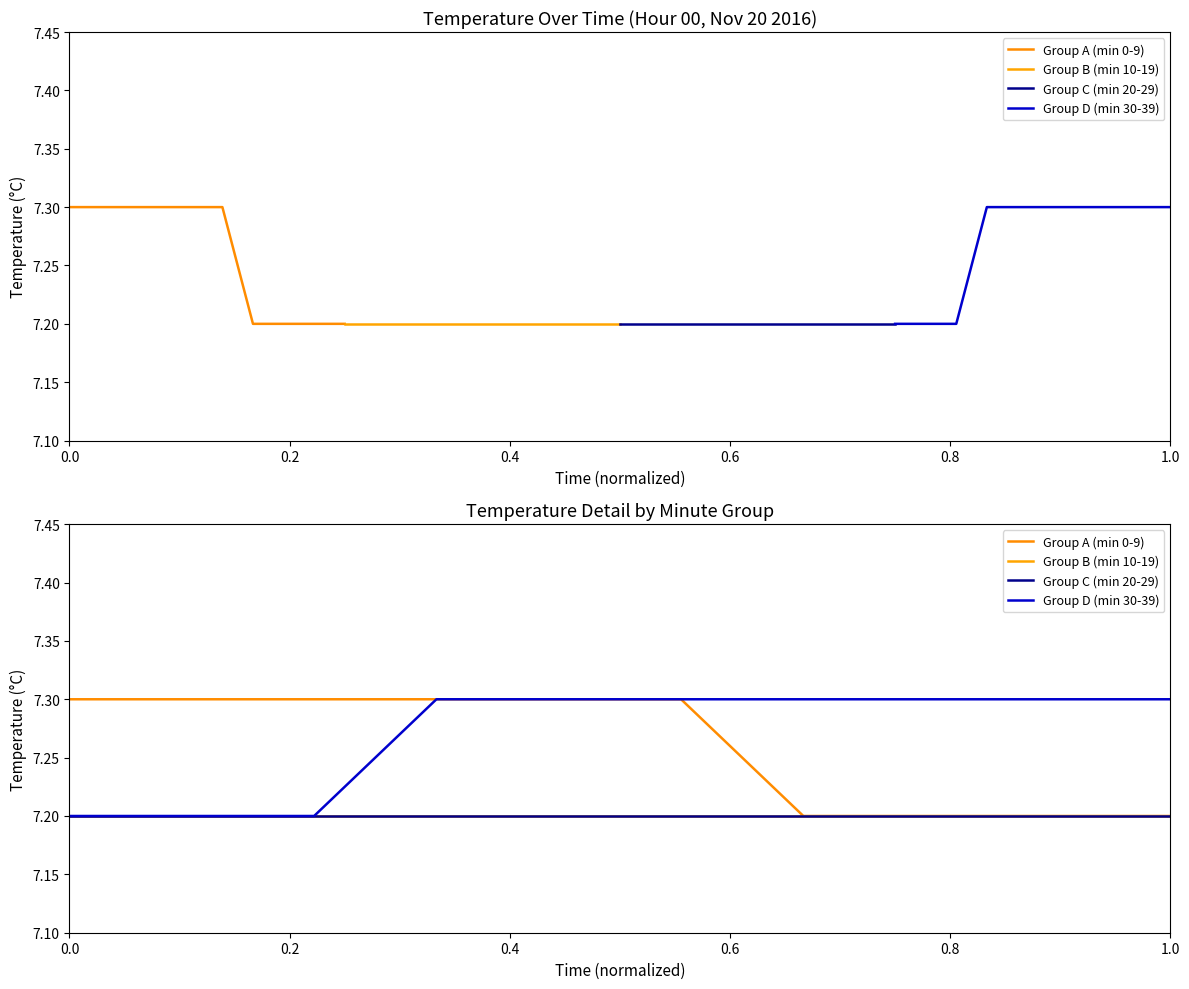

Reading left to right, extract all data points from this chart.

Group A (min 0-9): 7.3	7.3	7.3	7.3	7.3	7.3	7.2	7.2	7.2	7.2
Group B (min 10-19): 7.2	7.2	7.2	7.2	7.2	7.2	7.2	7.2	7.2	7.2
Group C (min 20-29): 7.2	7.2	7.2	7.2	7.2	7.2	7.2	7.2	7.2	7.2
Group D (min 30-39): 7.2	7.2	7.2	7.3	7.3	7.3	7.3	7.3	7.3	7.3